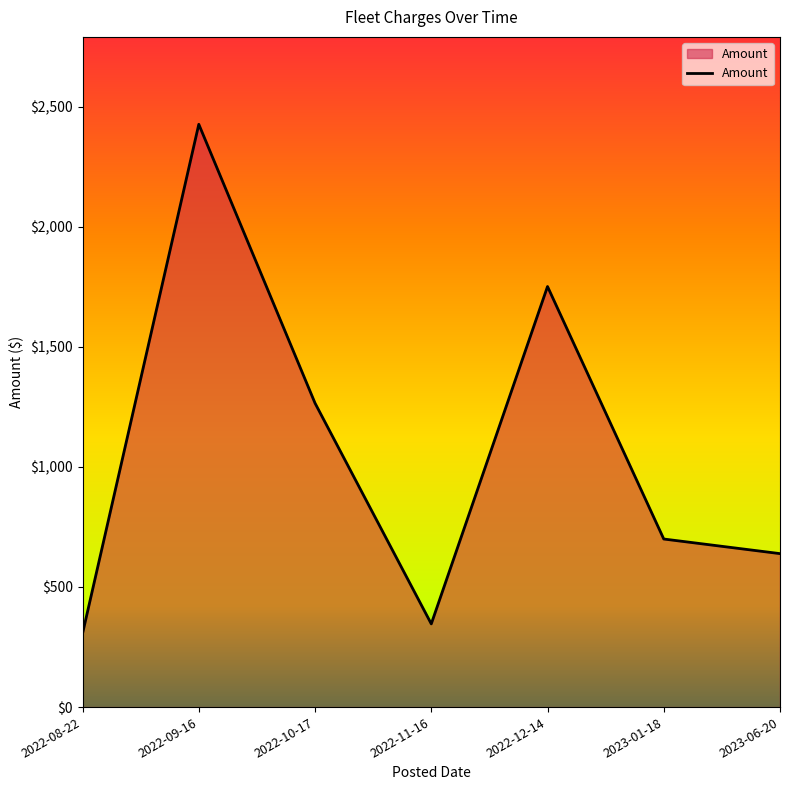

Is it true that the value at 2022-11-16 is 144.2?

False